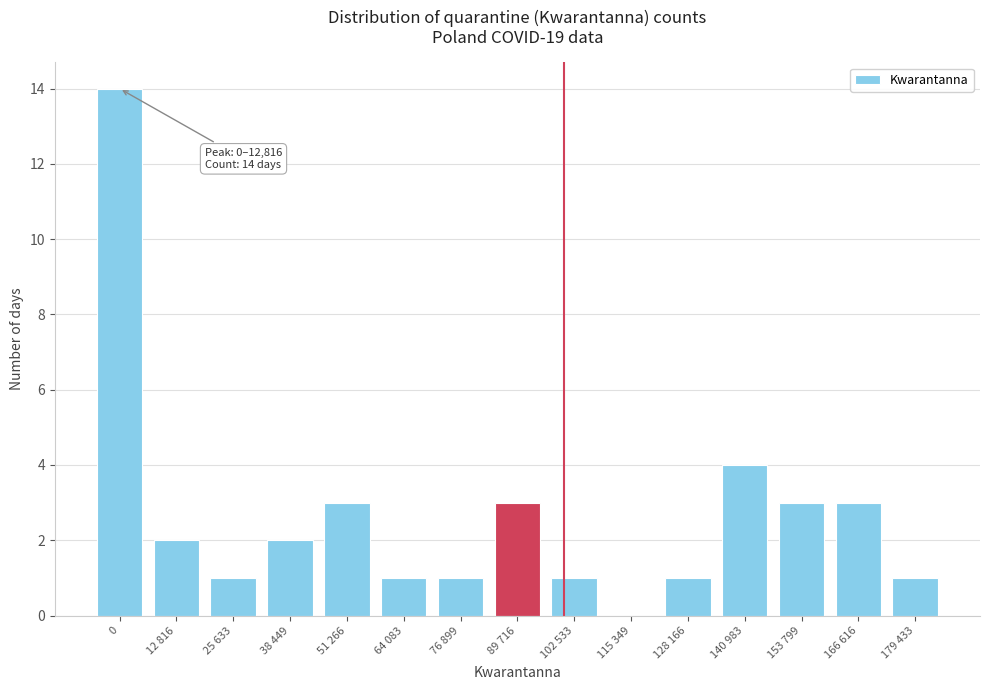

Reading left to right, extract all data points from this chart.

0=14	12 816=2	25 633=1	38 449=2	51 266=3	64 083=1	76 899=1	89 716=3	102 533=1	115 349=0	128 166=1	140 983=4	153 799=3	166 616=3	179 433=1